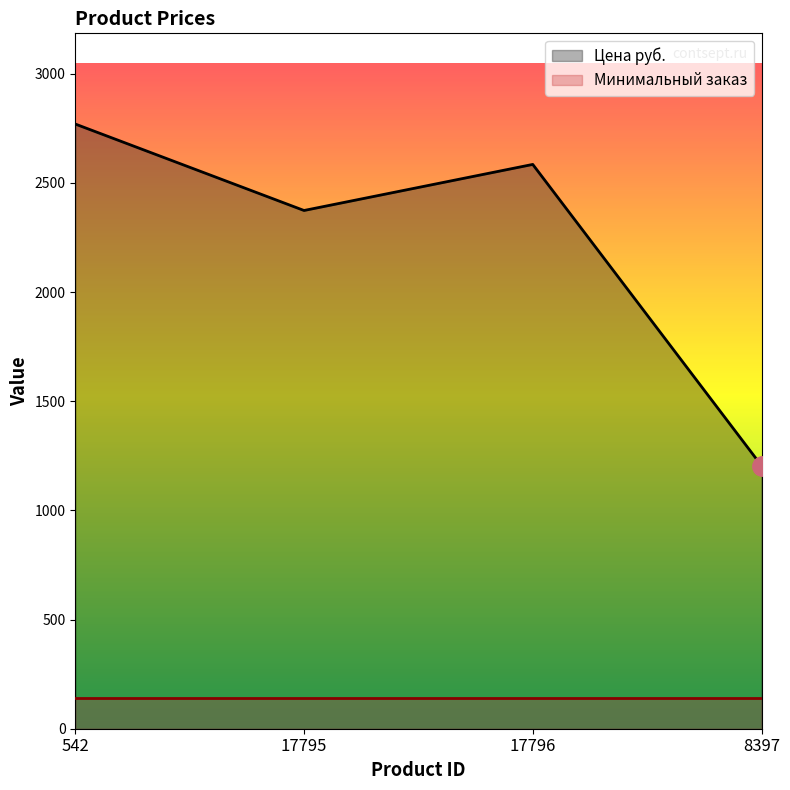

How many values are between 2374 and 2770?

3